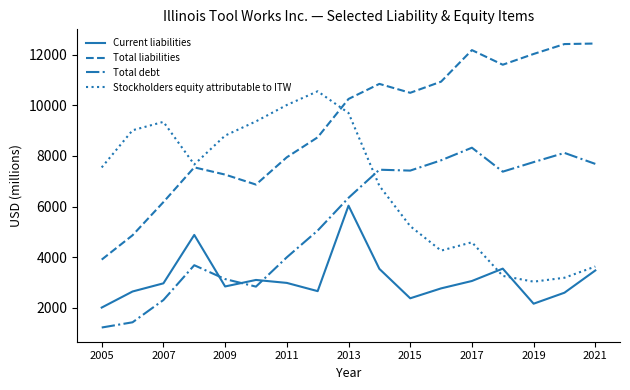

List the series in order of their overall mean, highest first.

Total liabilities, Stockholders equity attributable to ITW, Total debt, Current liabilities